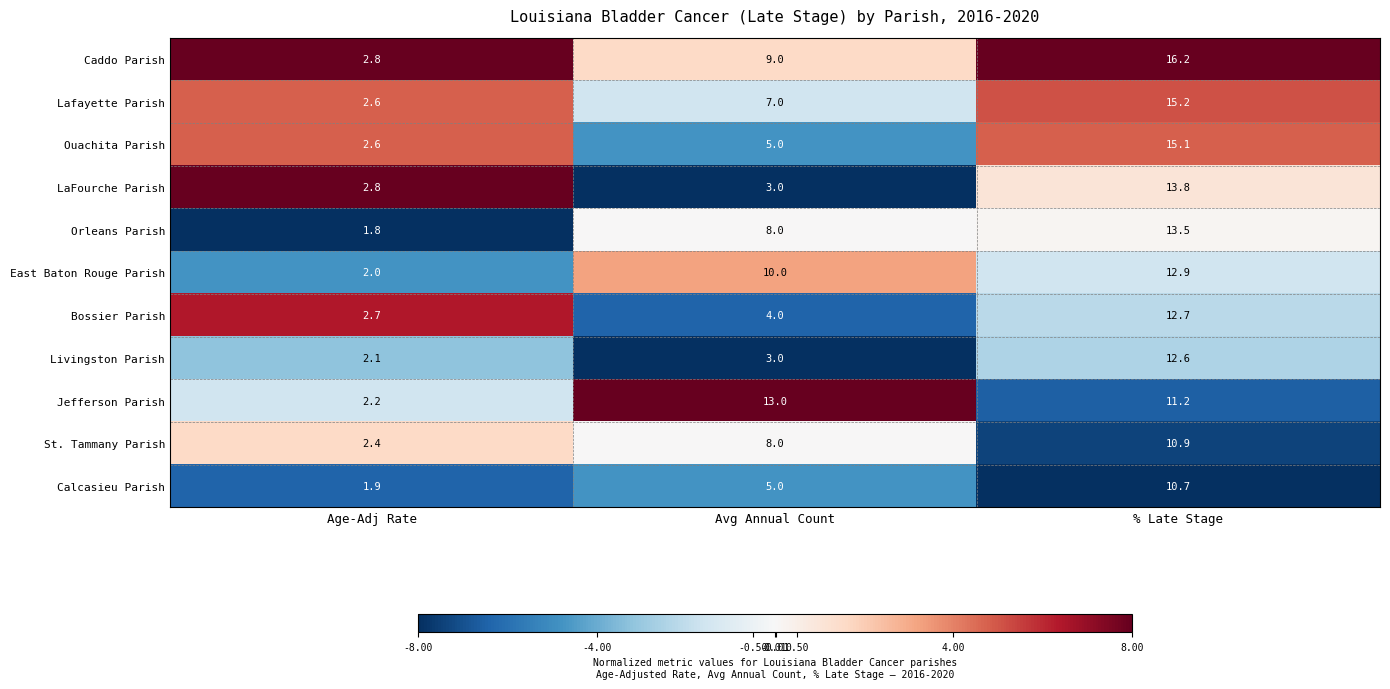

Count the number of categories in the chart.

3